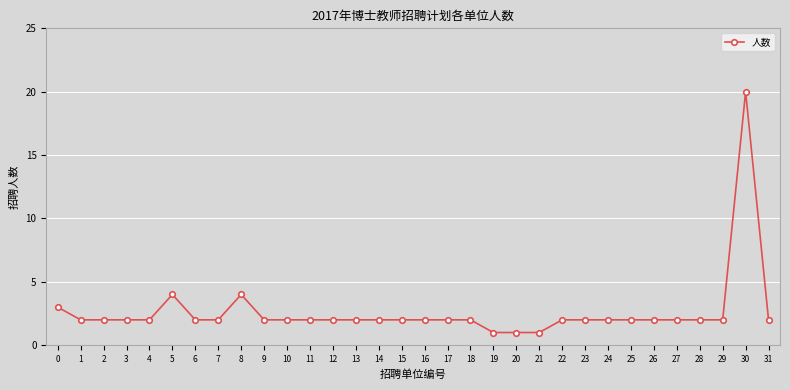

What is the sum of all values?

84